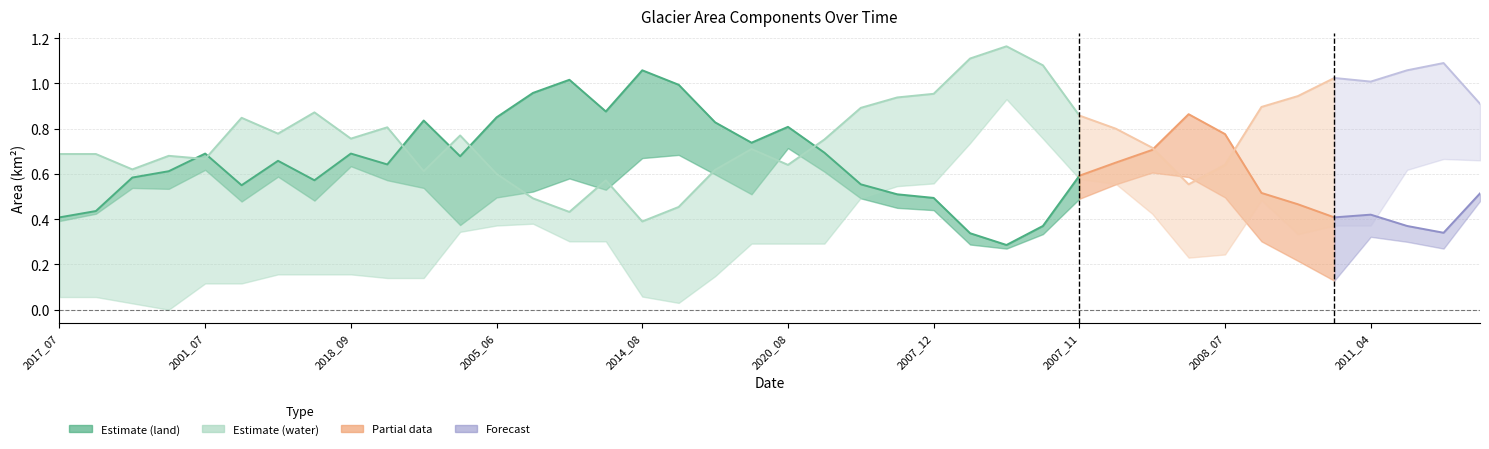

Which series has the largest total across all categories?

waterArea